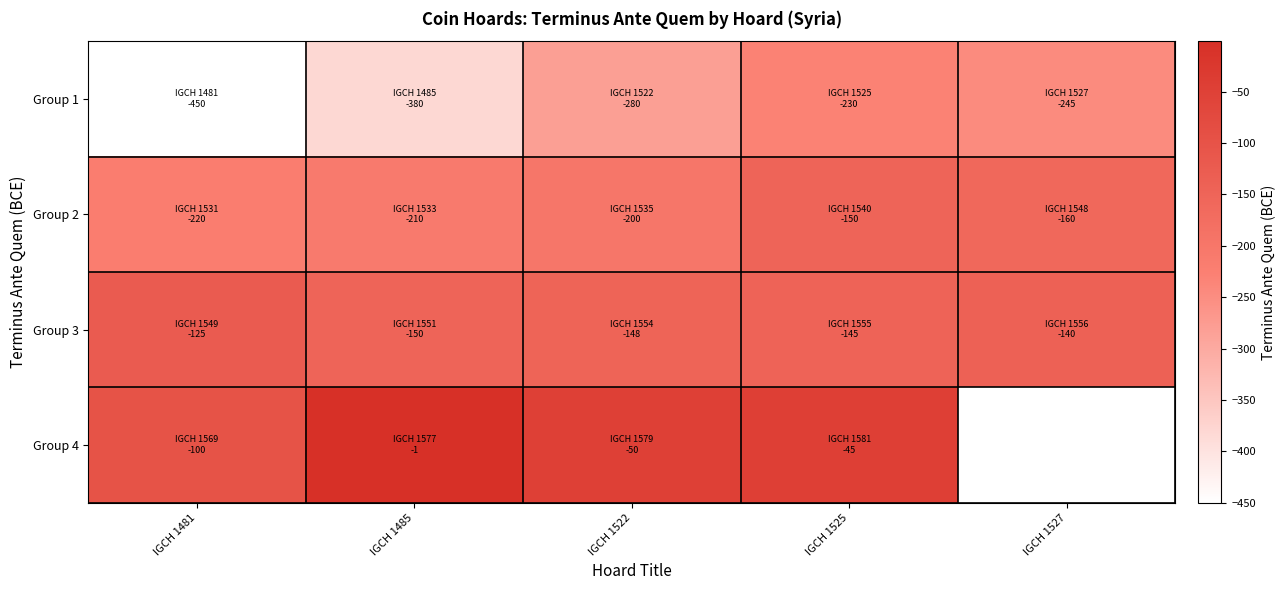

Which has a higher value, IGCH 1525 or IGCH 1481?

IGCH 1525